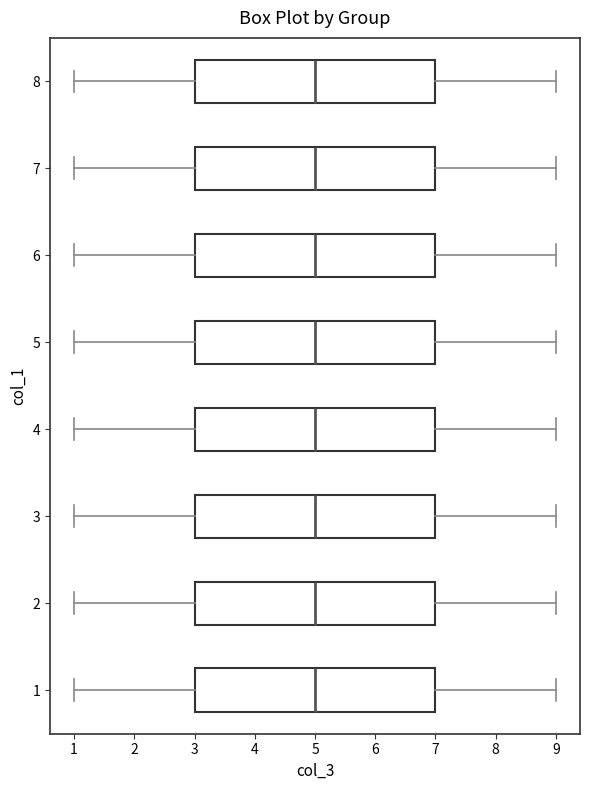

Reading bottom to top, read every box against the x-axis: the position of its median line, the range the box covers, and the ends of its whiskers. The values are not printed on the chart, so give them approximately, as read against the axis.

1: median 5, box 3 to 7, whiskers 1 to 9
2: median 5, box 3 to 7, whiskers 1 to 9
3: median 5, box 3 to 7, whiskers 1 to 9
4: median 5, box 3 to 7, whiskers 1 to 9
5: median 5, box 3 to 7, whiskers 1 to 9
6: median 5, box 3 to 7, whiskers 1 to 9
7: median 5, box 3 to 7, whiskers 1 to 9
8: median 5, box 3 to 7, whiskers 1 to 9